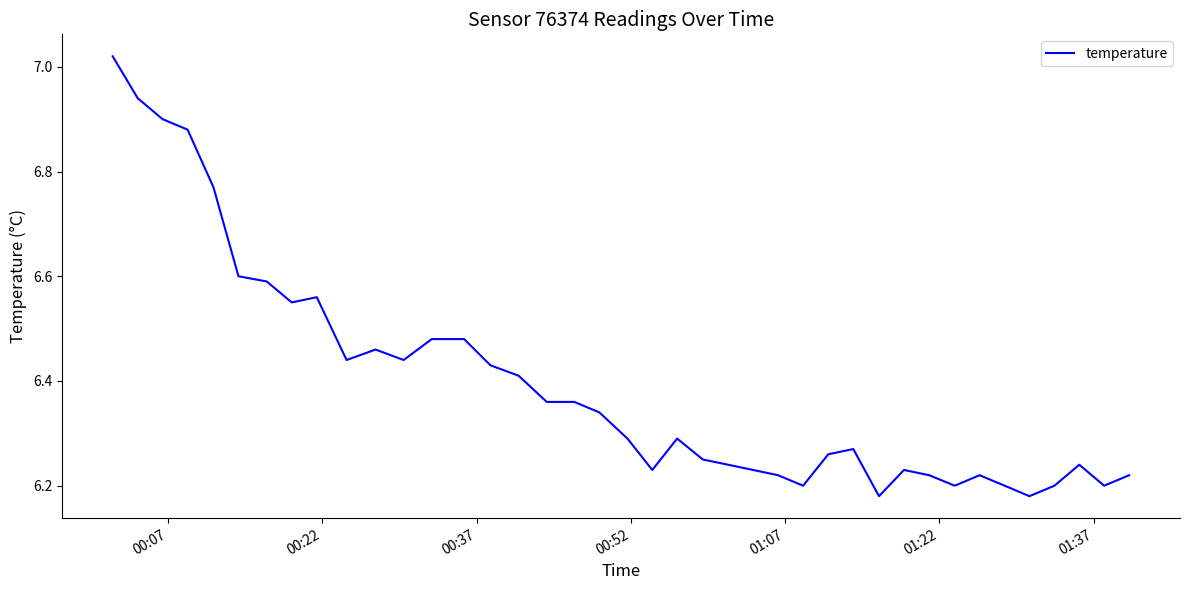

What is the difference between the maximum and minimum values?

0.8